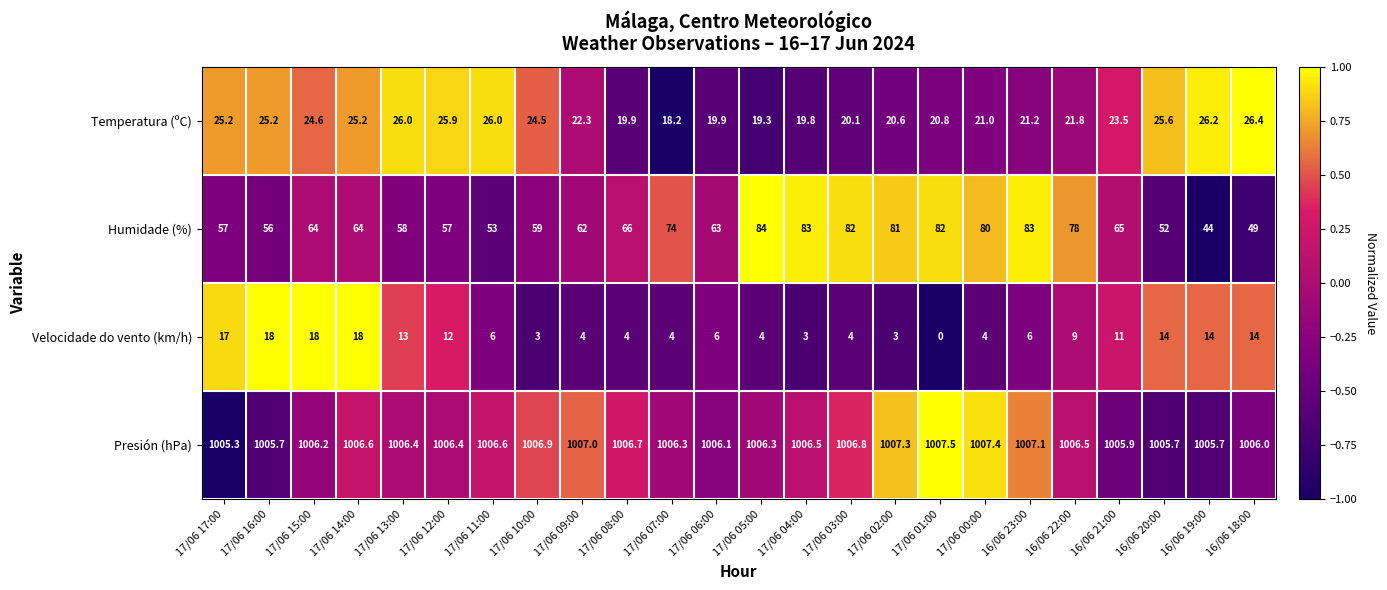

Which category has the highest value across all series?

17/06 01:00